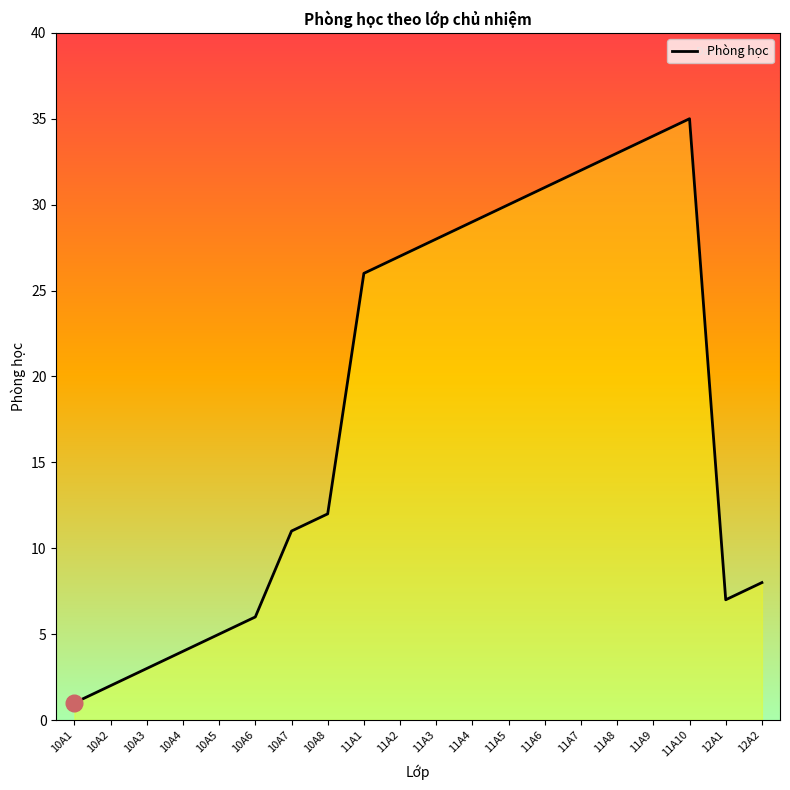

Reading right to left, transcribe all the data shown in this chart.

8	7	35	34	33	32	31	30	29	28	27	26	12	11	6	5	4	3	2	1